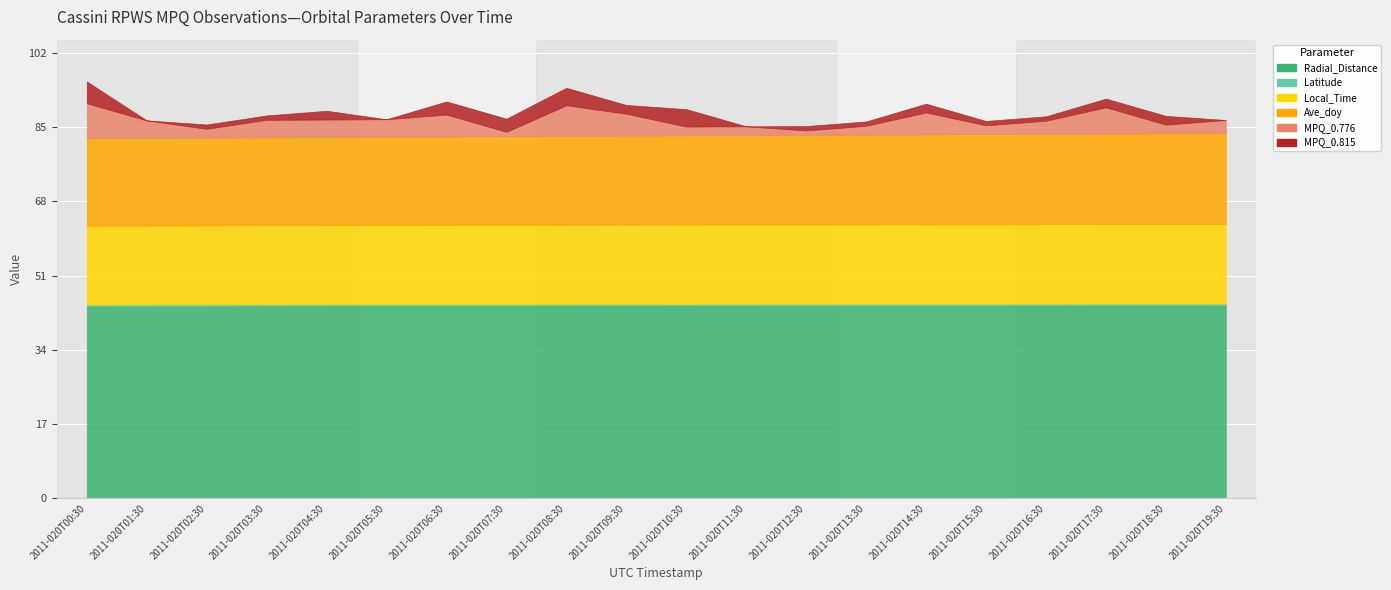

At 2011-020T03:30, list the series in order from smallest to largest.

Latitude, MPQ_0.815, MPQ_0.776, Local_Time, Ave_doy, Radial_Distance